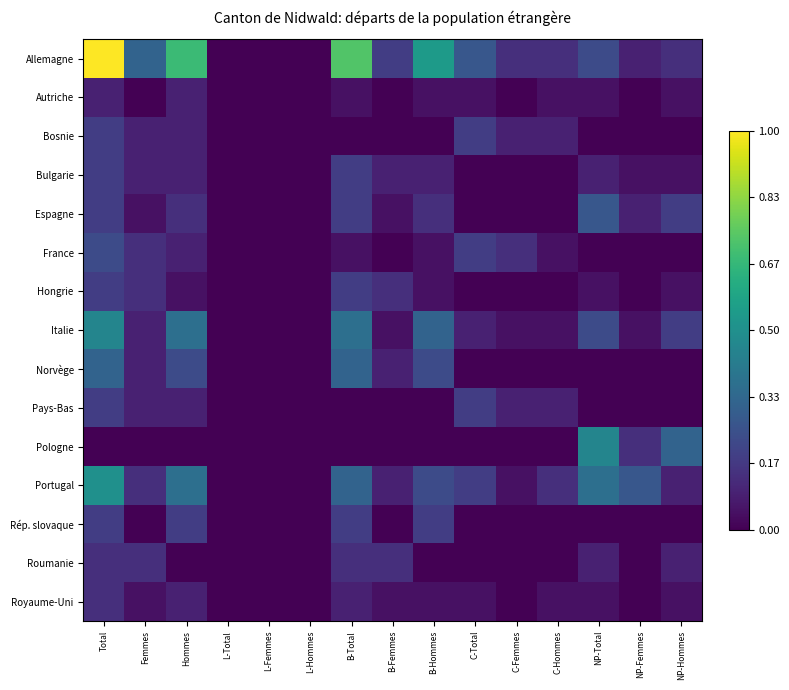

At B-Hommes, list the series in order from largest to smallest.

Allemagne, Italie, Norvège, Portugal, Rép. slovaque, Espagne, Bulgarie, Autriche, France, Hongrie, Royaume-Uni, Bosnie, Pays-Bas, Pologne, Roumanie